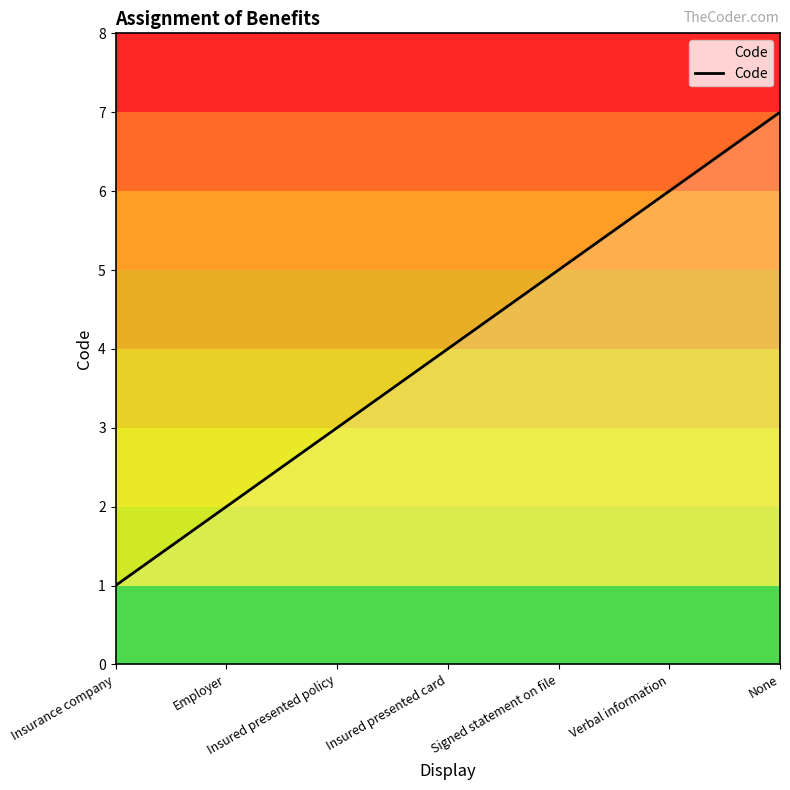

Approximately how many times larger is the value at Signed statement on file compared to Employer?

2.5